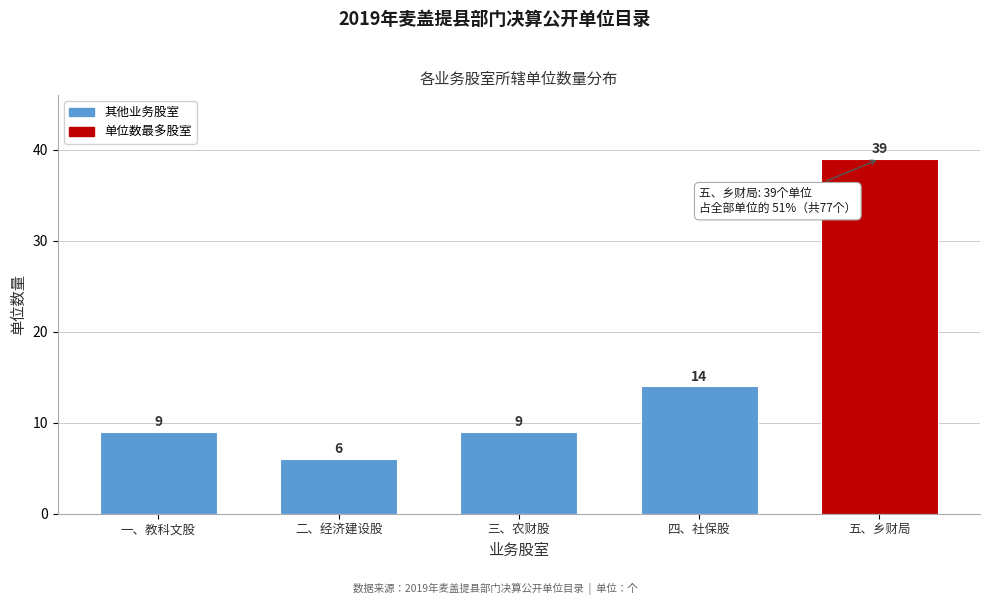

Reading left to right, what are all the values shown in this chart?

9	6	9	14	39